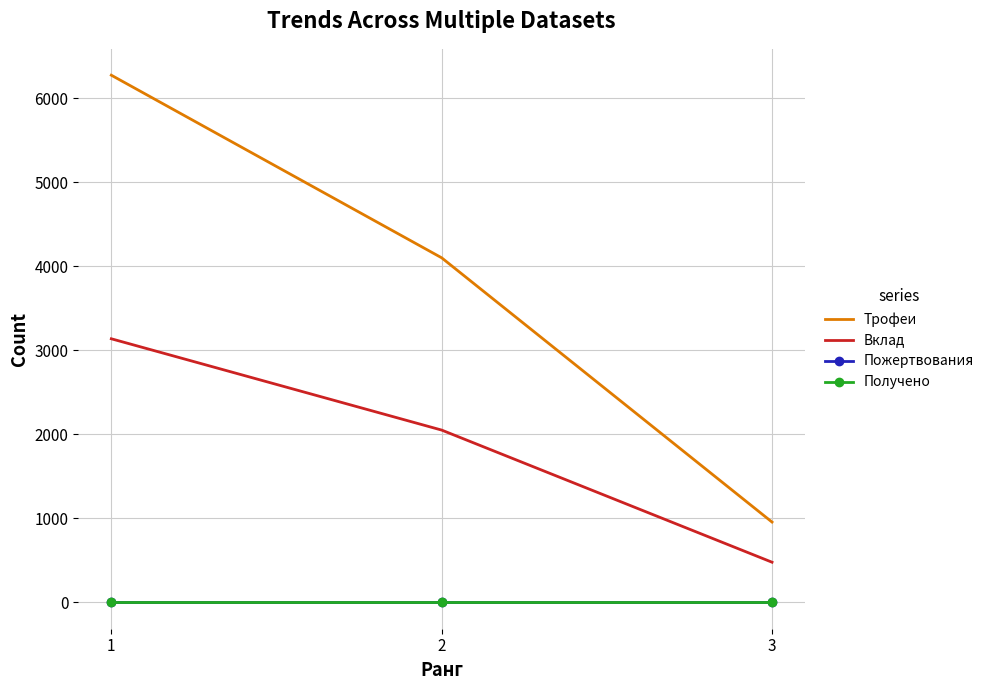

The Получено series shows 0 at 3. True or false?

True